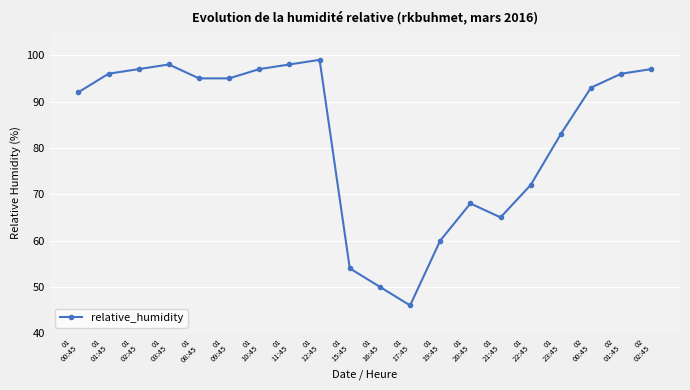

What is the difference between the second highest and second lowest values?

48